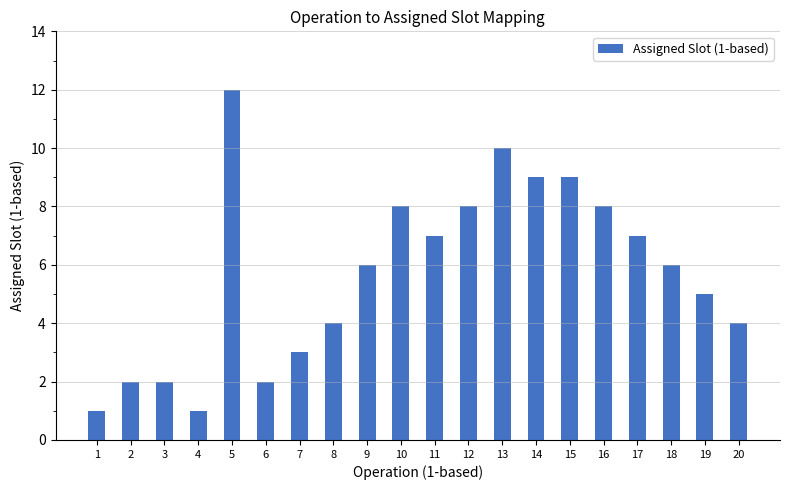

Which category has the highest value across all series?

5